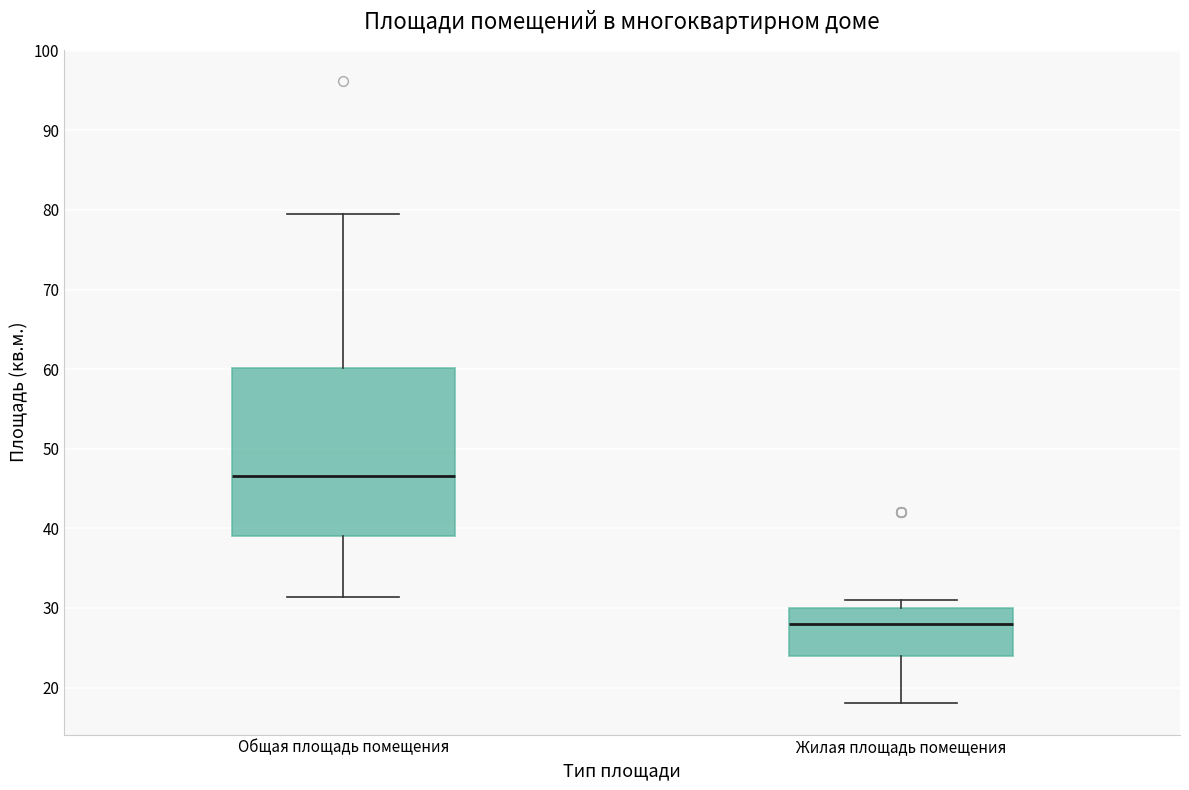

Reading left to right, transcribe this box plot: for each box, give where its median line is, the range the box spans, and where its two whiskers end, as read against the y-axis. The values are not printed on the chart, so give them approximately, as read against the axis.

Общая площадь помещения: median 47, box 39 to 60, whiskers 31 to 80
Жилая площадь помещения: median 28, box 24 to 30, whiskers 18 to 31